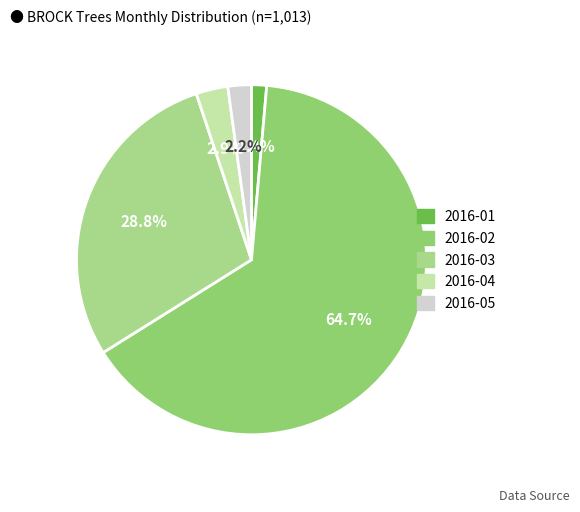

True or false: 2016-04 accounts for 1% of the total.

False